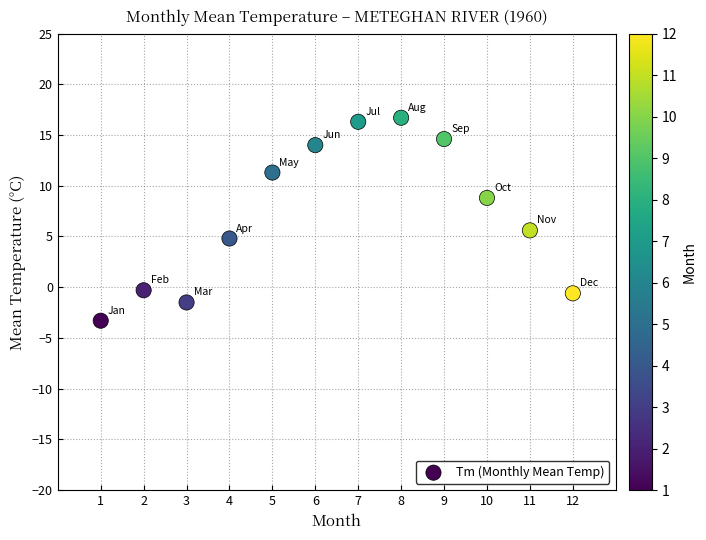

What is the range of Y values (max minus min)?

20.0